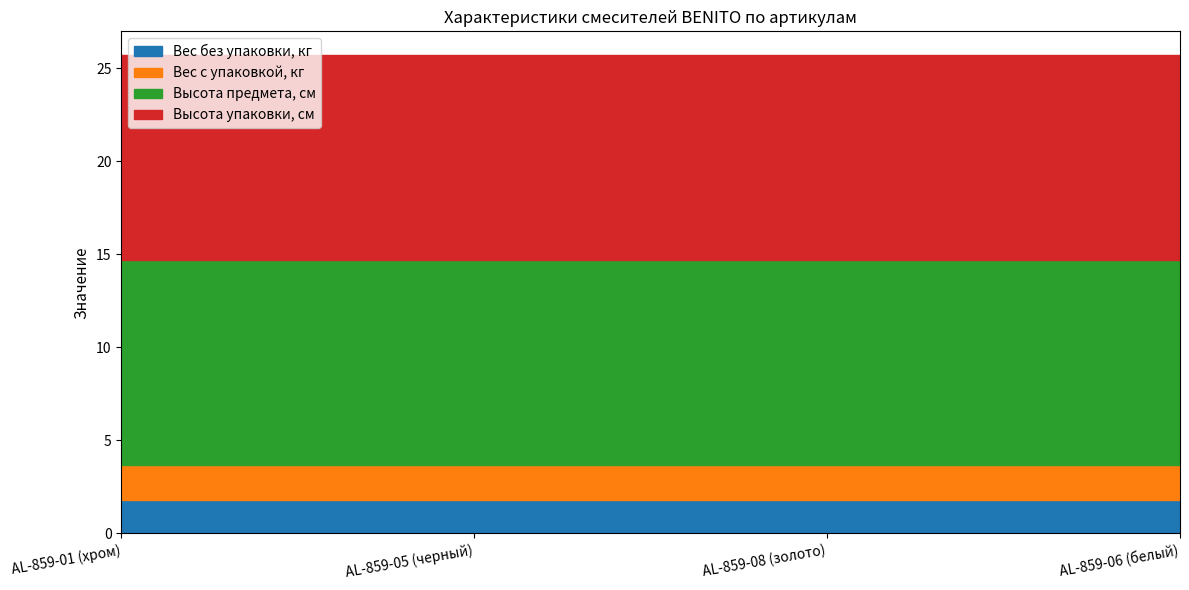

Does the chart have visible grid lines?

No